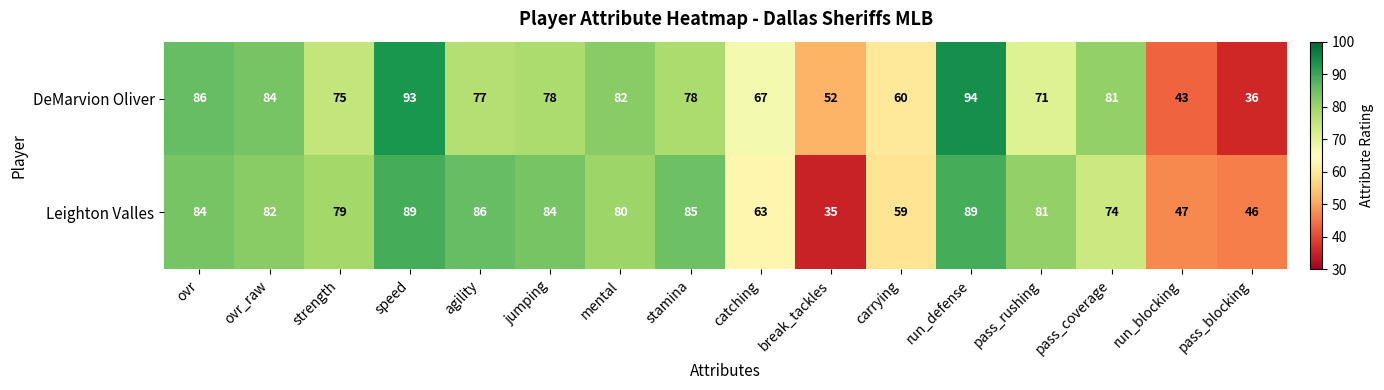

True or false: Leighton Valles has a value of 23 at ovr_raw.

False